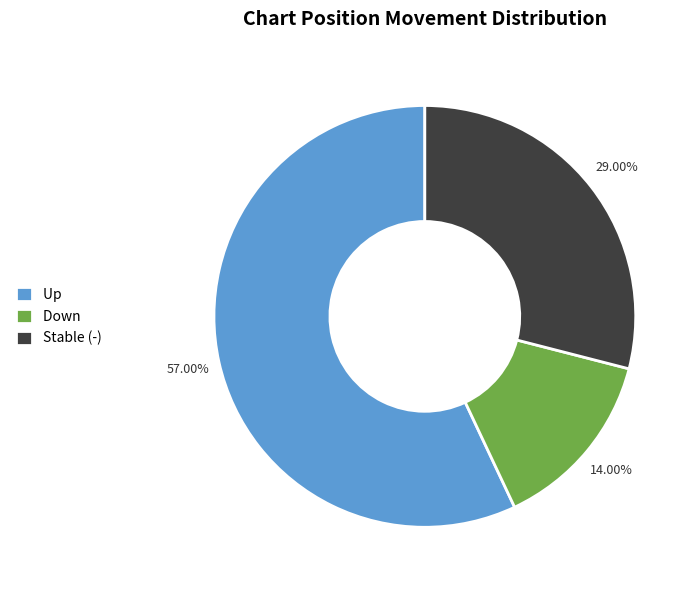

Between Stable (-) and Down, which is larger?

Stable (-)